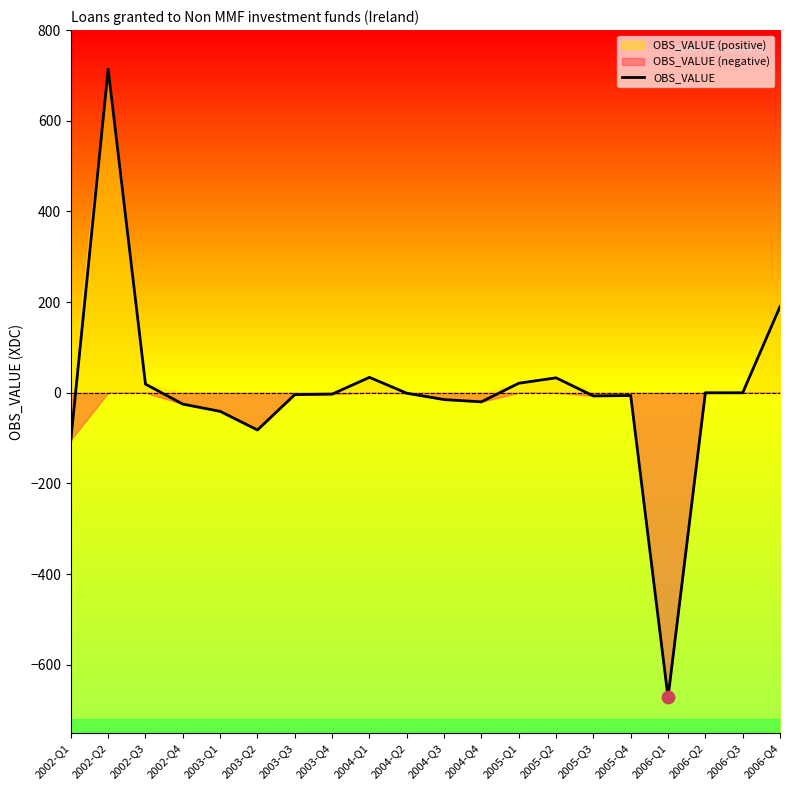

Which has a higher value, 2005-Q4 or 2002-Q1?

2005-Q4